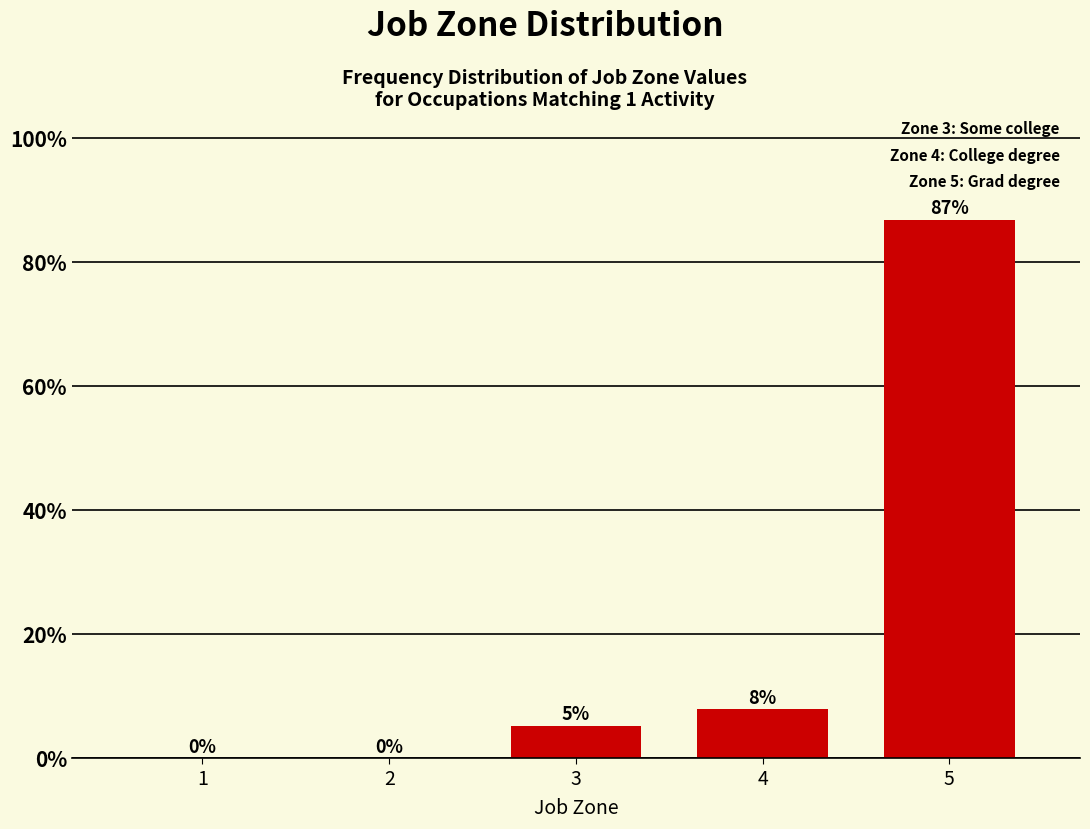

Is it true that the value at 5 is 86.8?

True